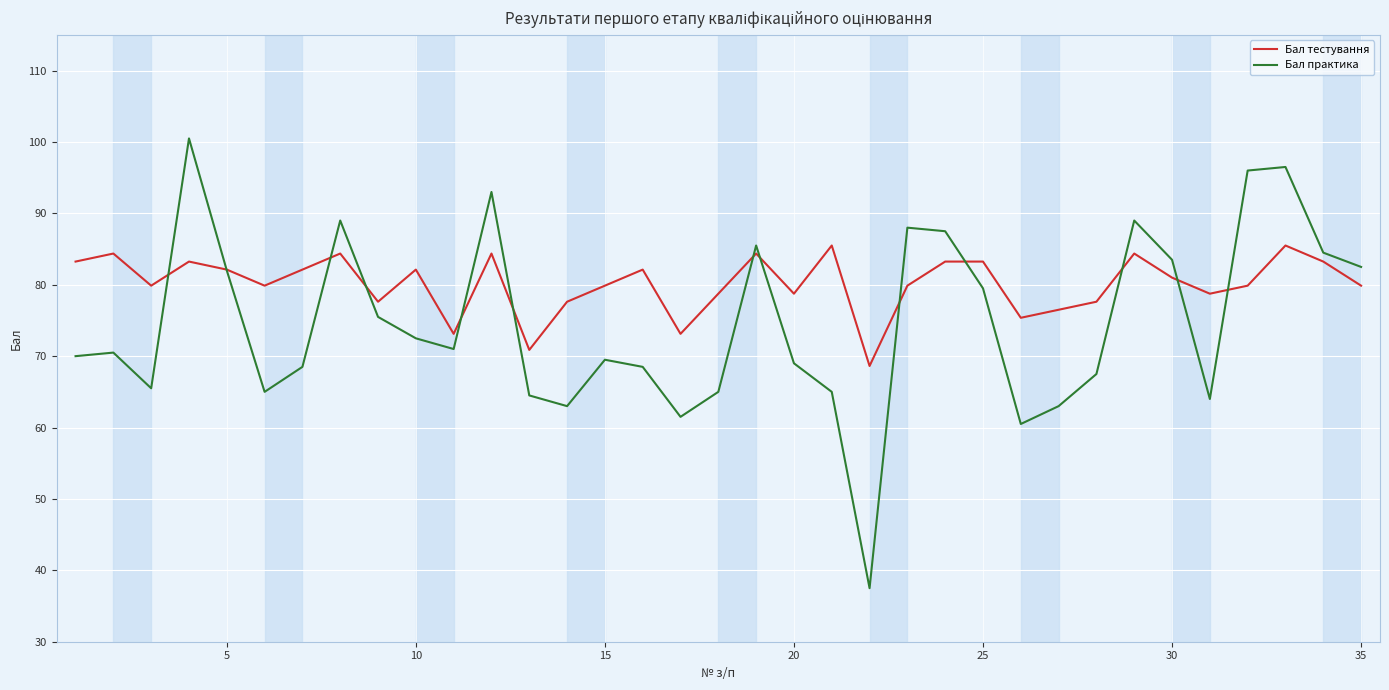

What is the minimum value shown in the chart?

37.5